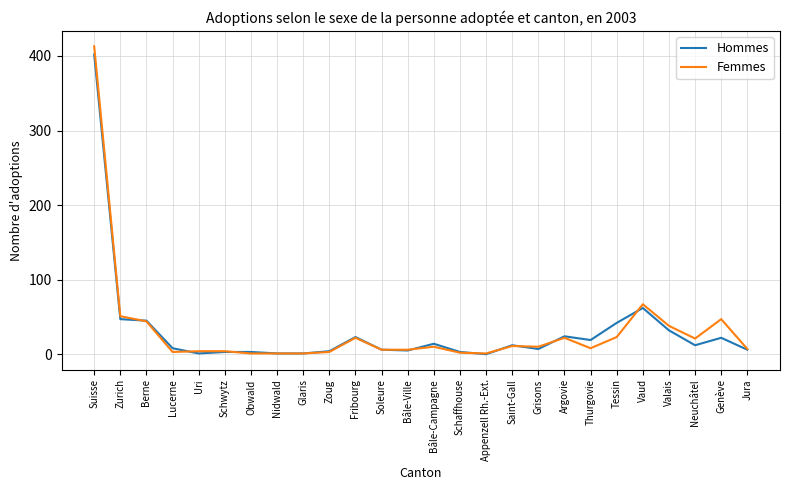

True or false: Hommes and Femmes intersect in this chart.

True